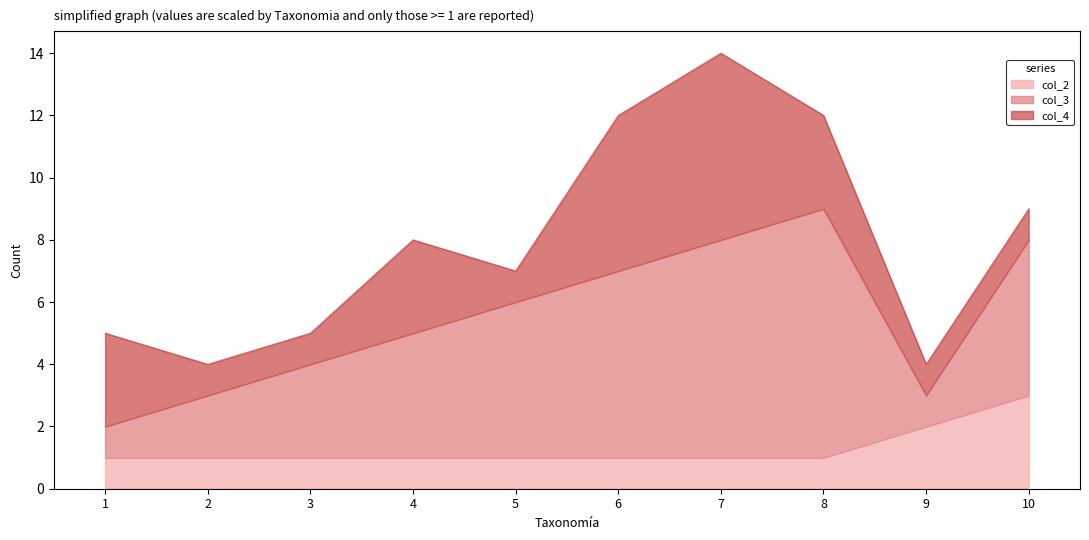

How many data points in col_3 are above 5?

3